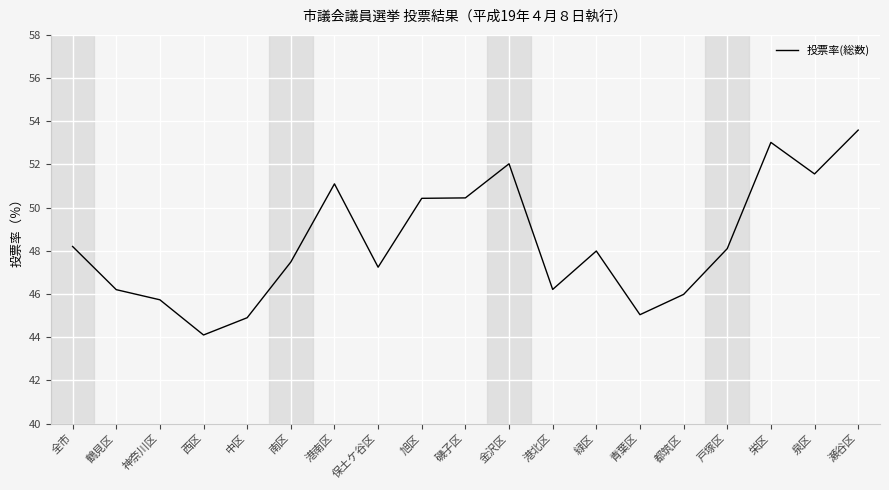

At which category does the data reach its first local valley?

西区